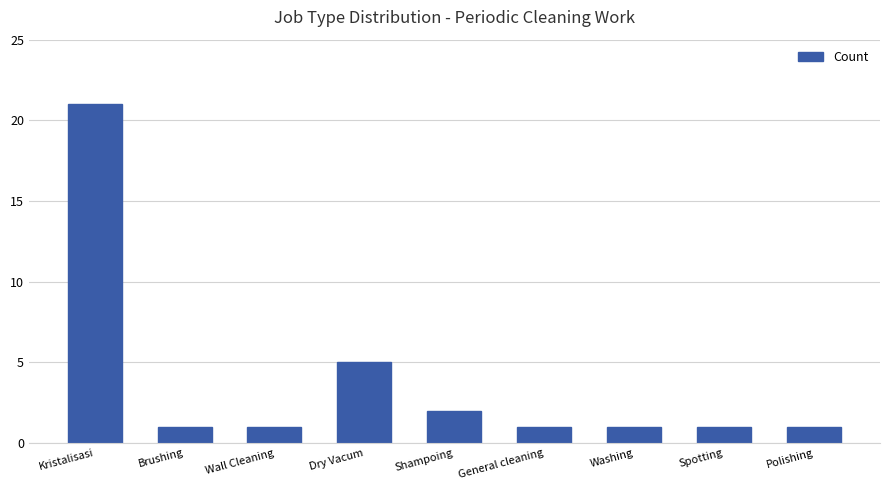

What position from the right is Kristalisasi?

9